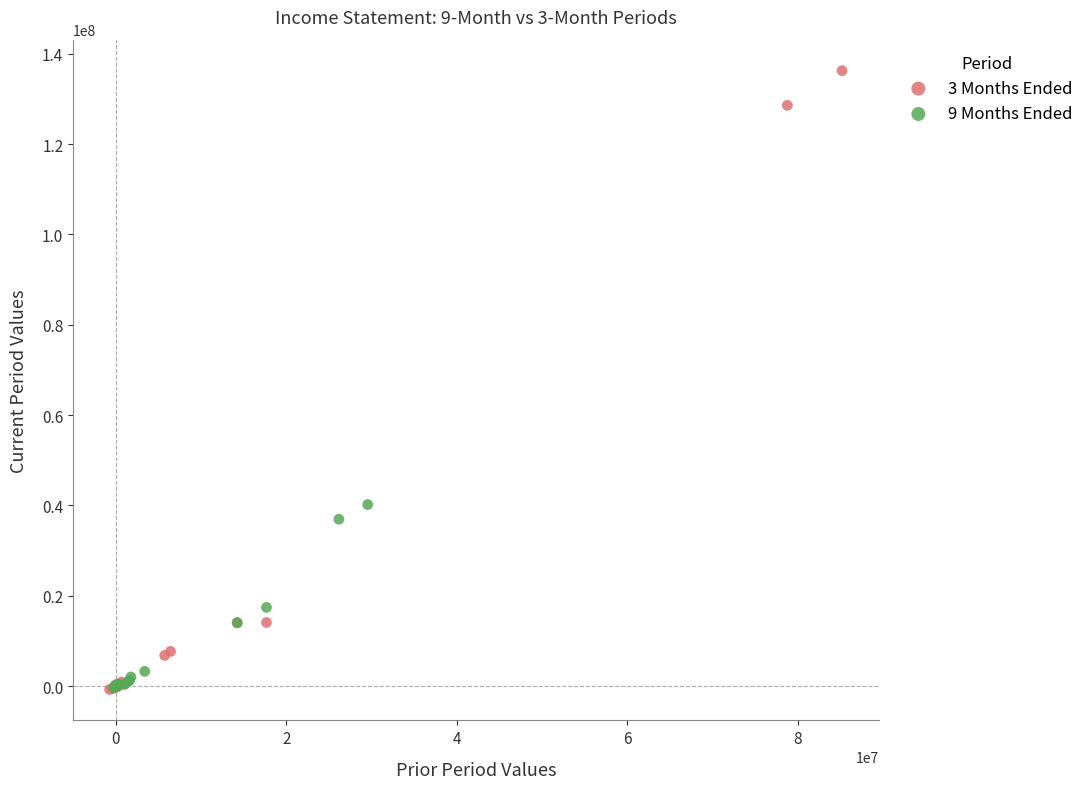

Which series reaches the maximum Y coordinate?

3 Months Ended